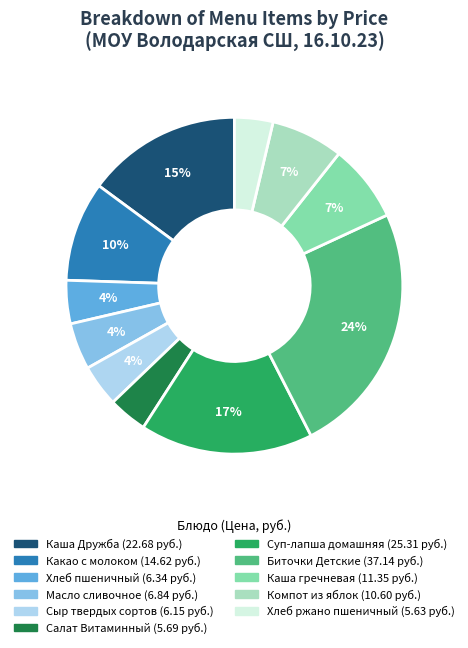

Which category has the biggest portion of the pie?

Биточки Детские